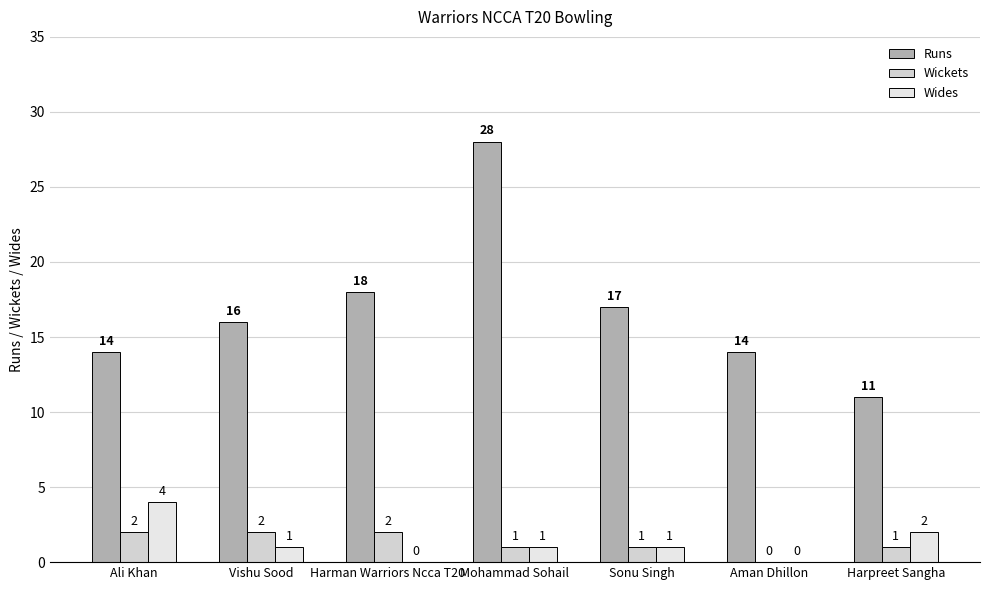

What is the sum of all Wickets values?

9